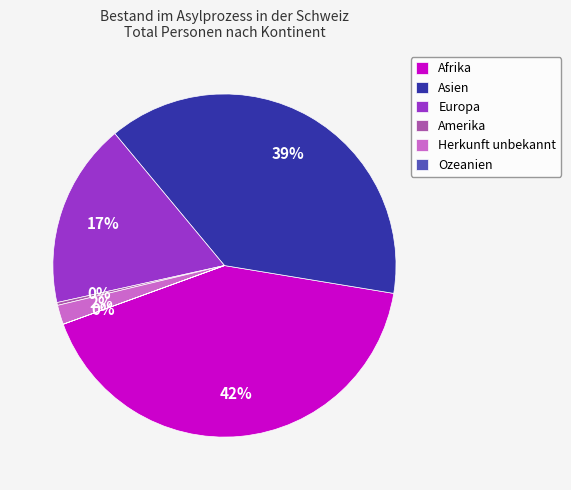

To the nearest percent, what is the difference between the Afrika and Herkunft unbekannt slice percentages?

40%